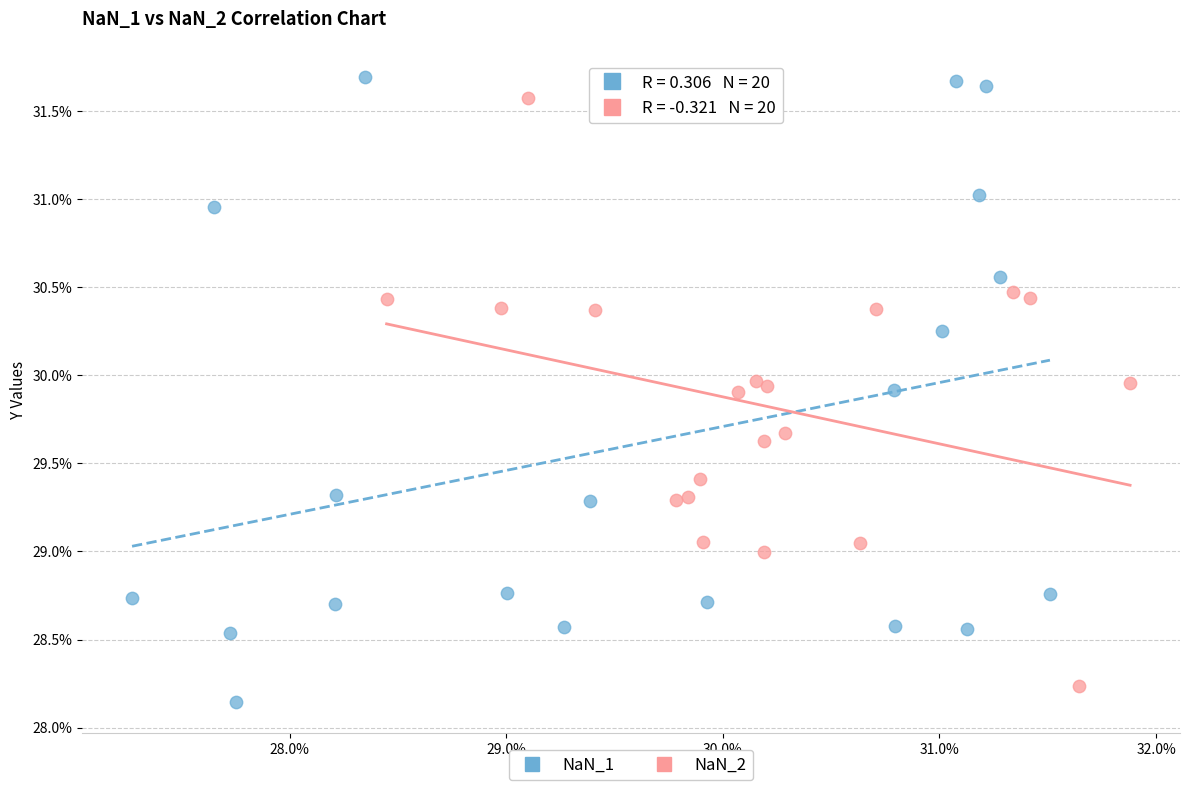

Which series contains the highest Y value?

NaN_1